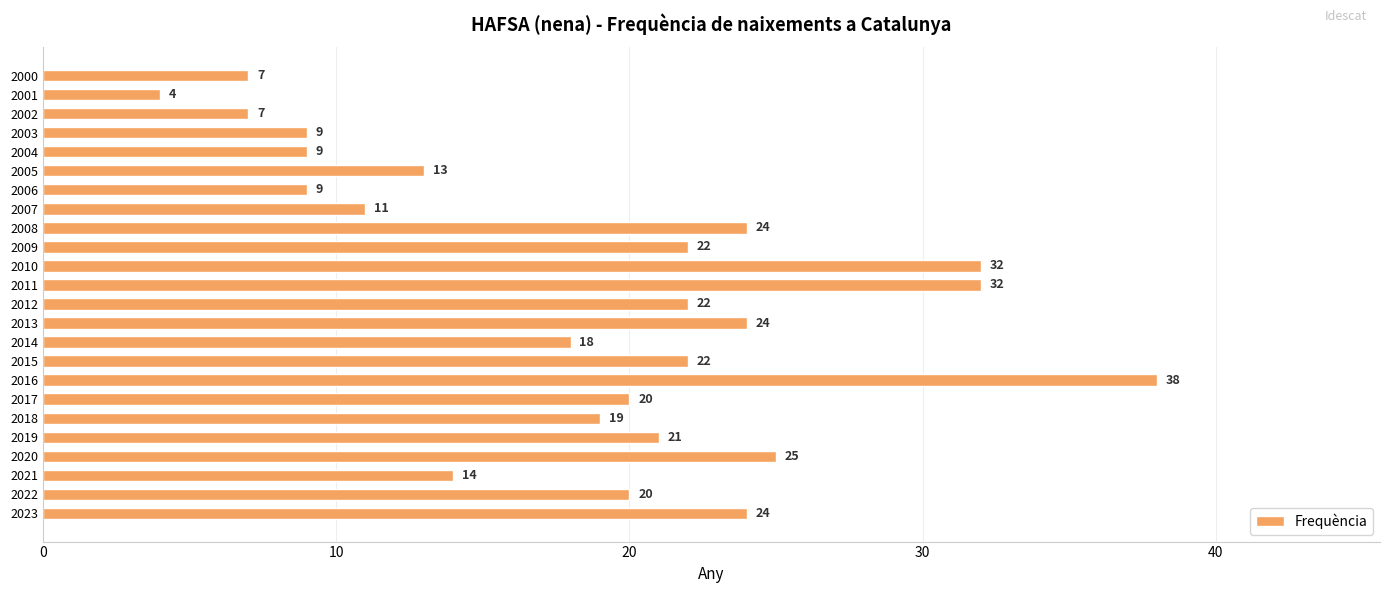

At which category does the chart reach its minimum across all series?

2001